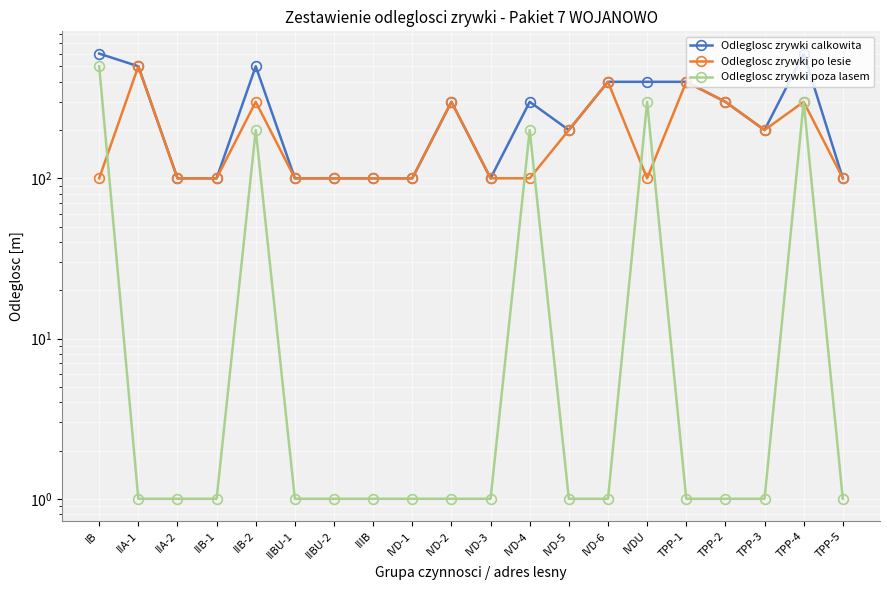

What is the label of the 3rd point from the left?

IIA-2